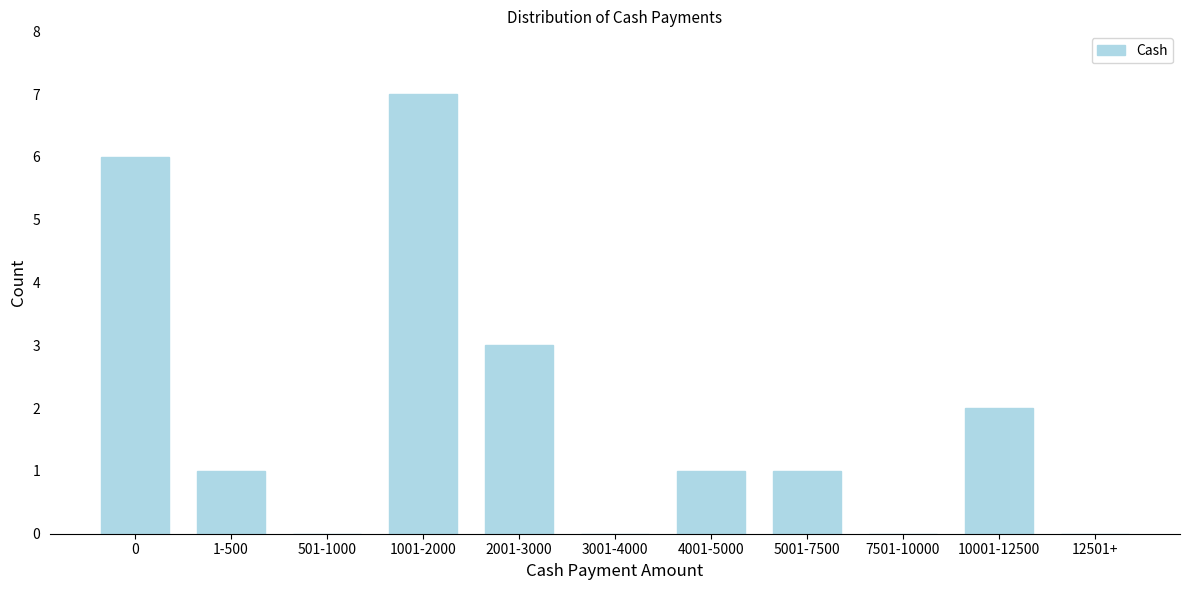

Reading left to right, transcribe all the data shown in this chart.

0=6	1-500=1	501-1000=0	1001-2000=7	2001-3000=3	3001-4000=0	4001-5000=1	5001-7500=1	7501-10000=0	10001-12500=2	12501+=0